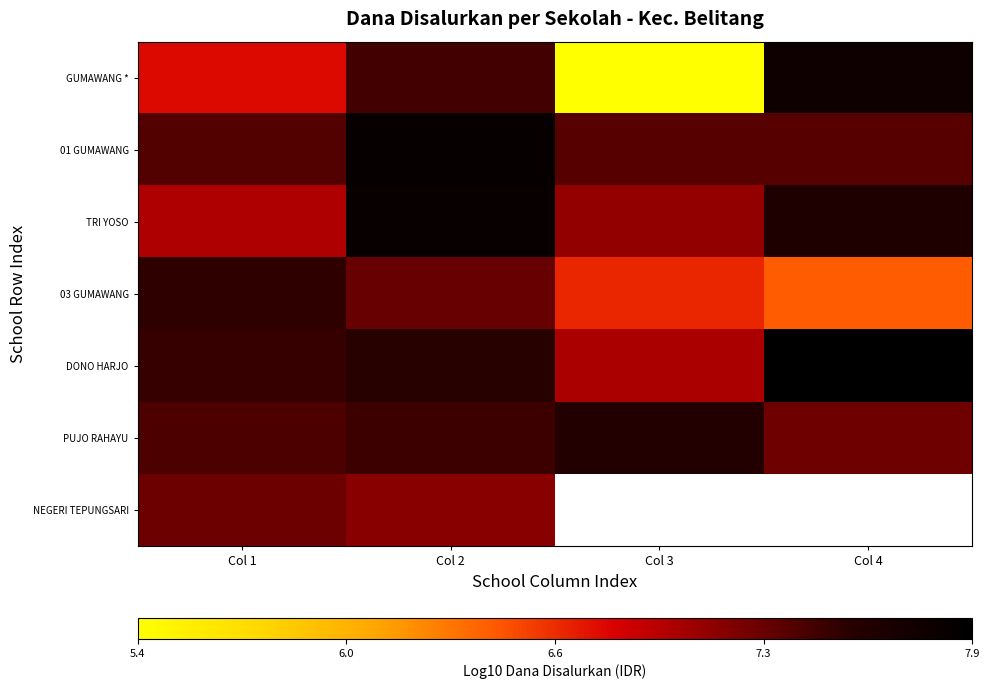

At which label does GUMAWANG * first exceed 7?

Col 2